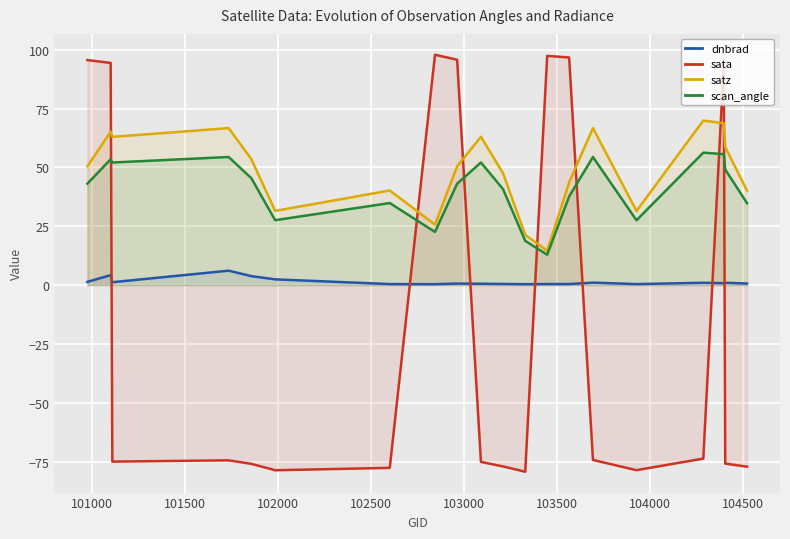

Which series has the largest range (max minus min)?

sata